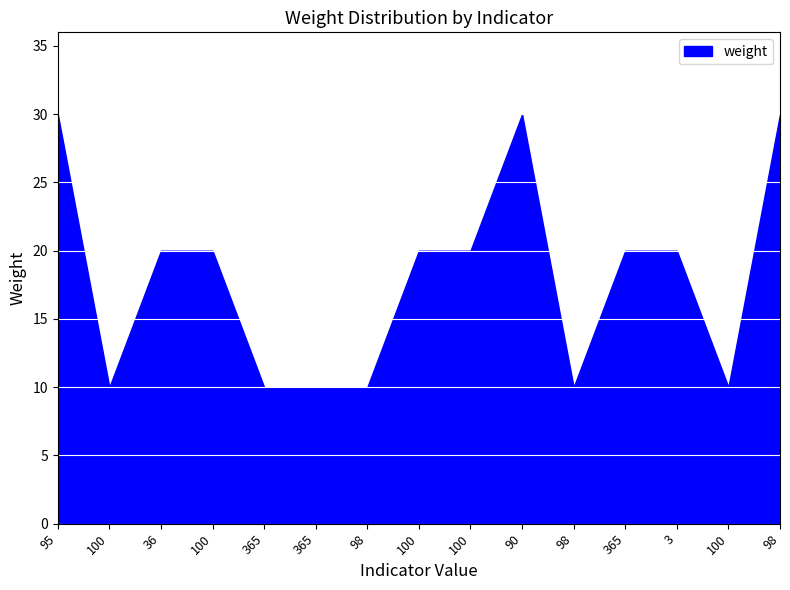

The chart shows a value of 7 at 100. True or false?

False